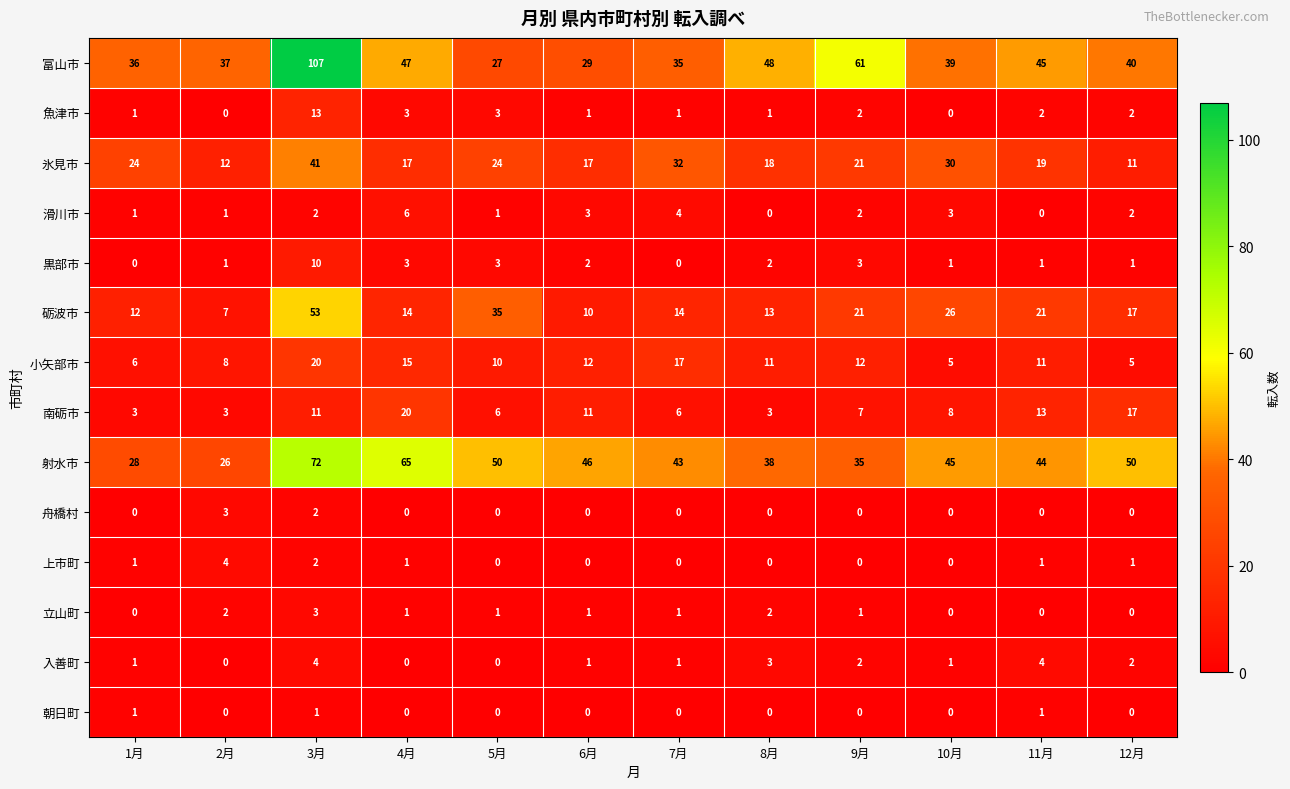

How many data points in 上市町 are less than 1?

6